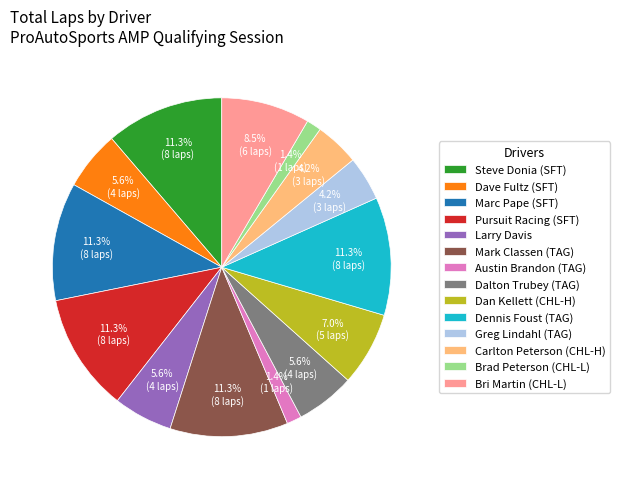

What percentage is NOT represented by Pursuit Racing (SFT)?

88.7%